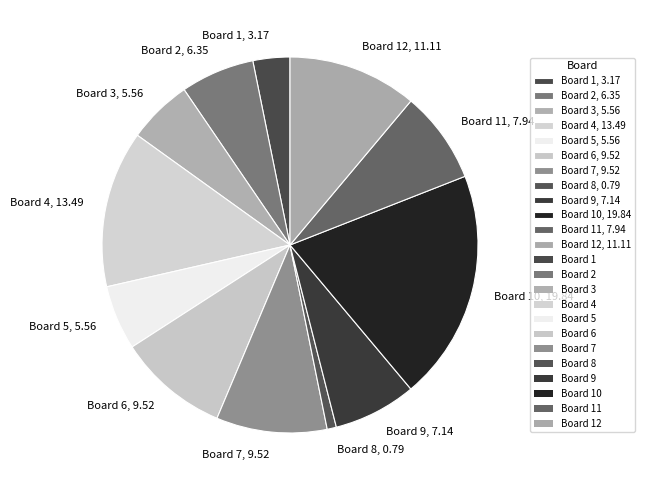

Combined, do Board 9, 7.14 and Board 1, 3.17 account for over 50%?

No